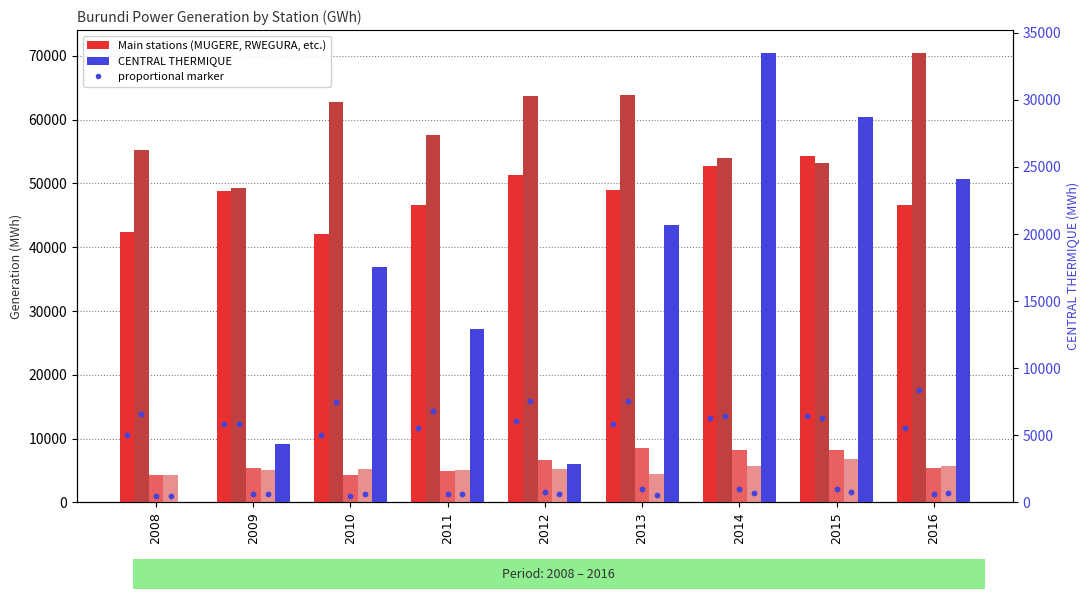

At which category is the sum across all series the highest?

2014